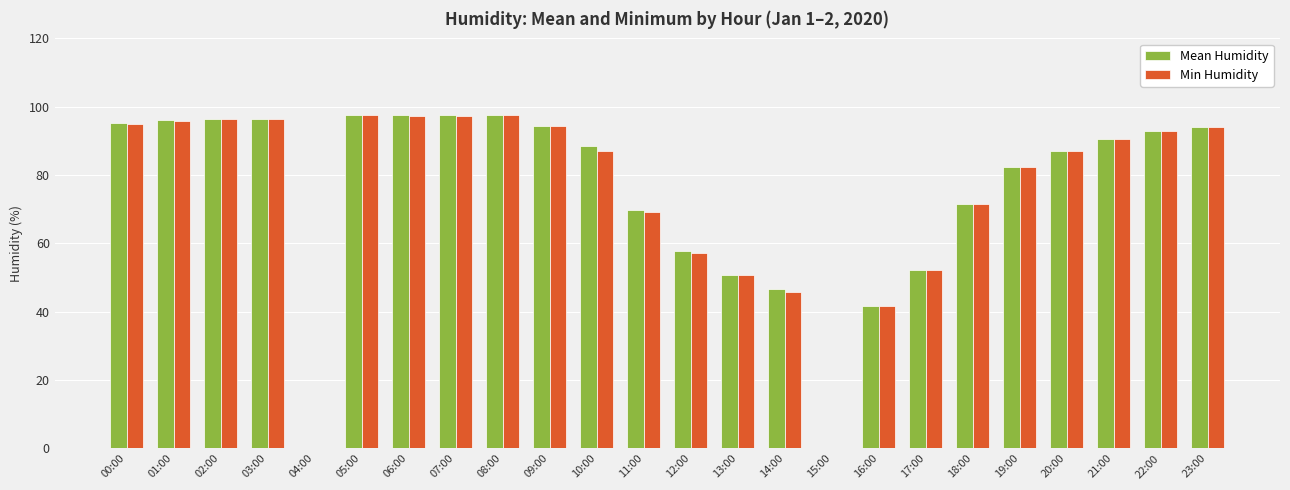

The value of Min Humidity at 13:00 is 50.7. True or false?

True